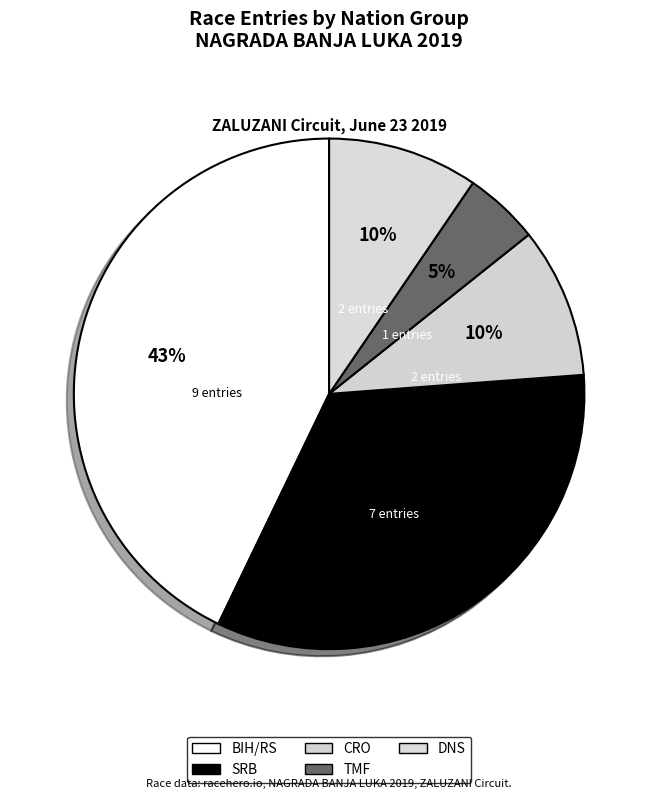

What is the smallest slice in the pie chart?

TMF